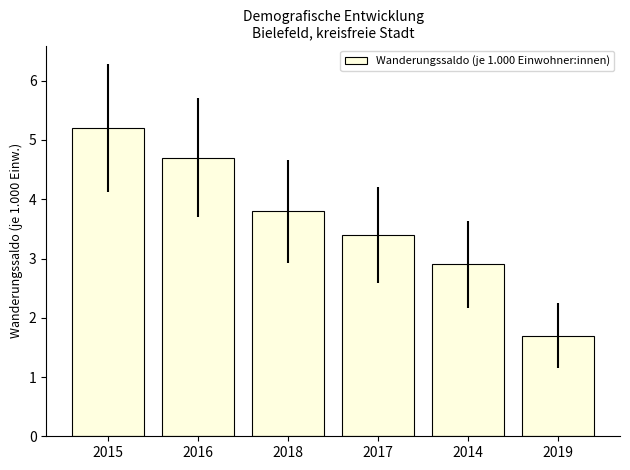

At which category does the chart reach its minimum across all series?

2019